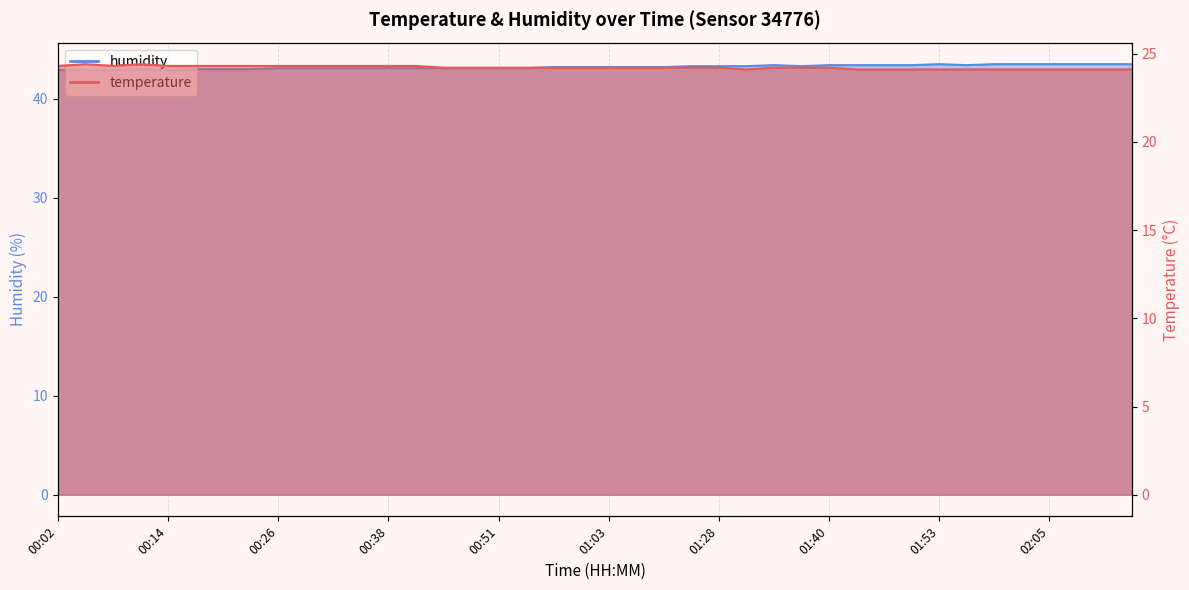

Which series changed the most between 00:23 and 01:28?

humidity